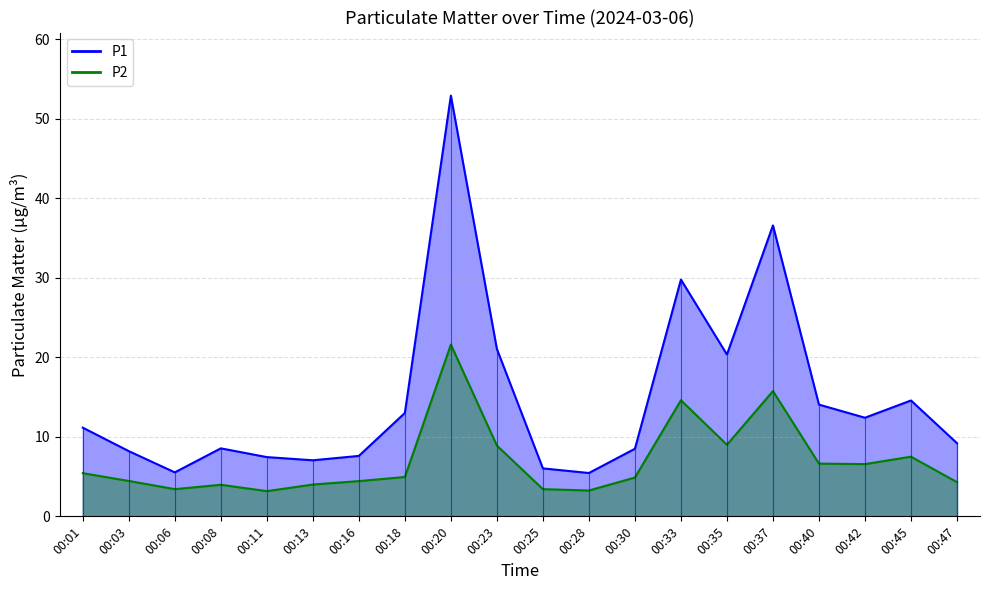

What is the difference between the P2 values at 00:40 and 00:30?

1.8